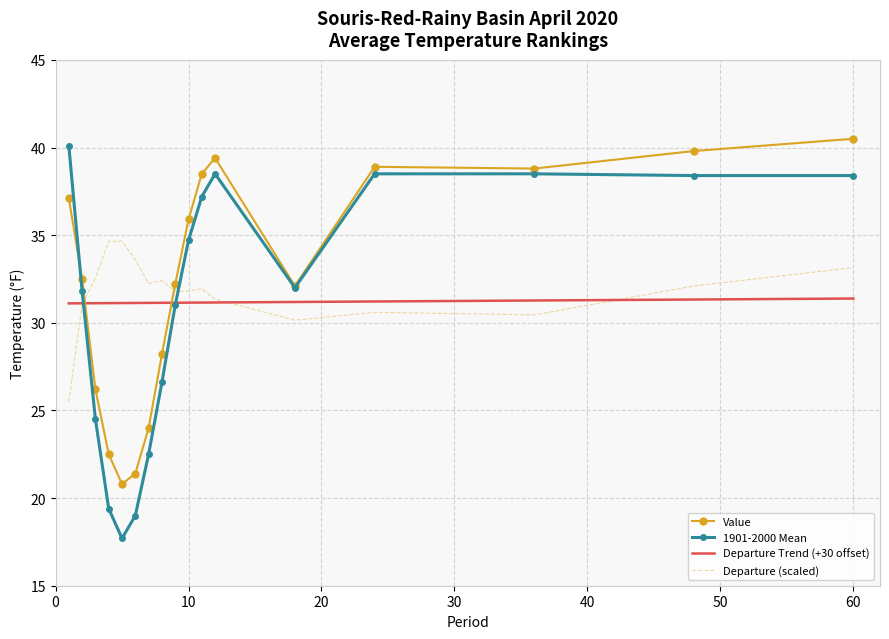

Which series has the widest spread of values?

1901-2000 Mean